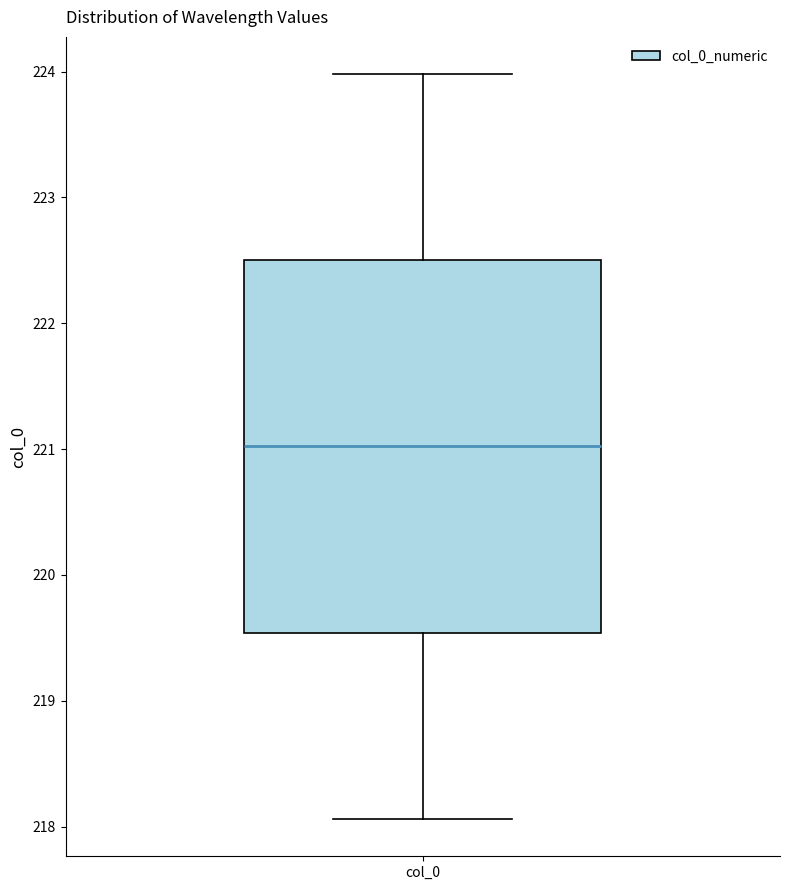

Where does the lower whisker of the box for col_0 end on the y-axis? The values are not printed on the chart, so give them approximately, as read against the axis.

218.1